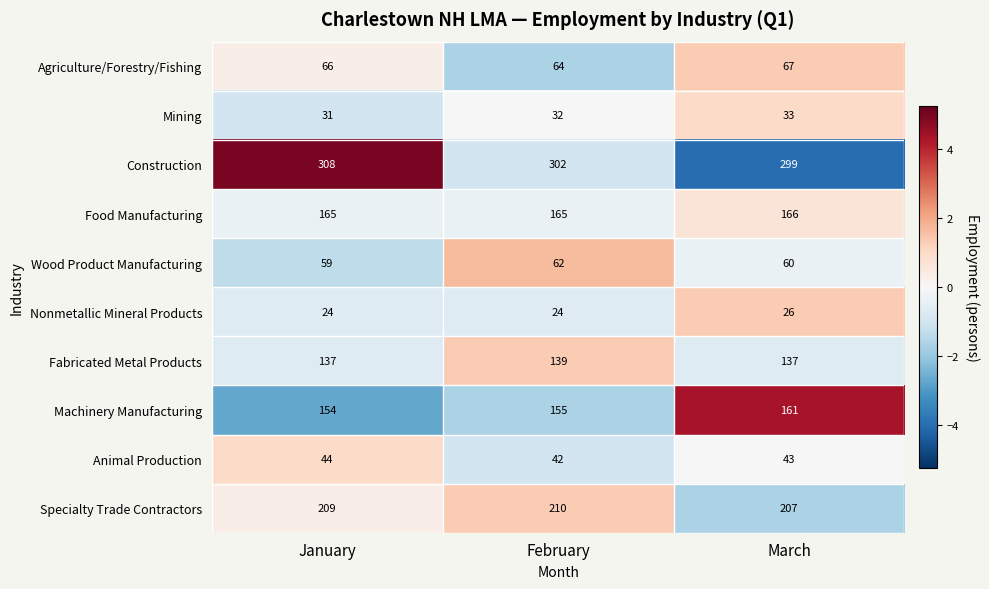

What is the sum of all Food Manufacturing values?

496